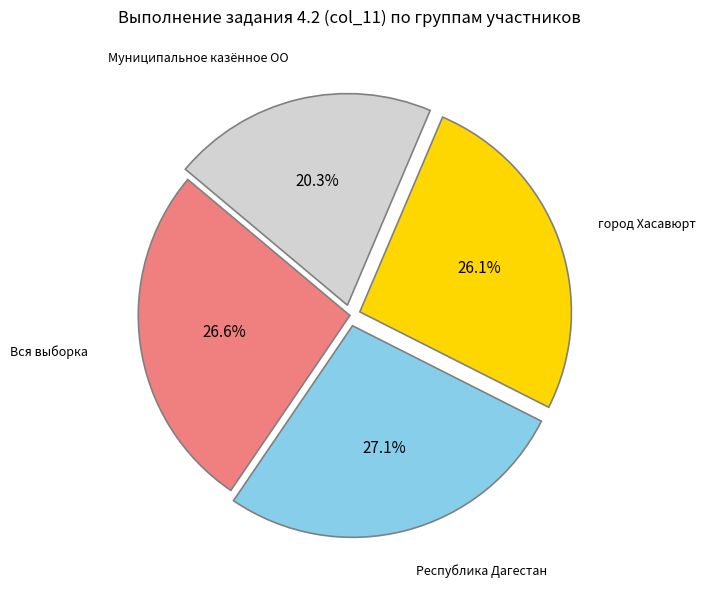

Does any single category account for the majority?

No